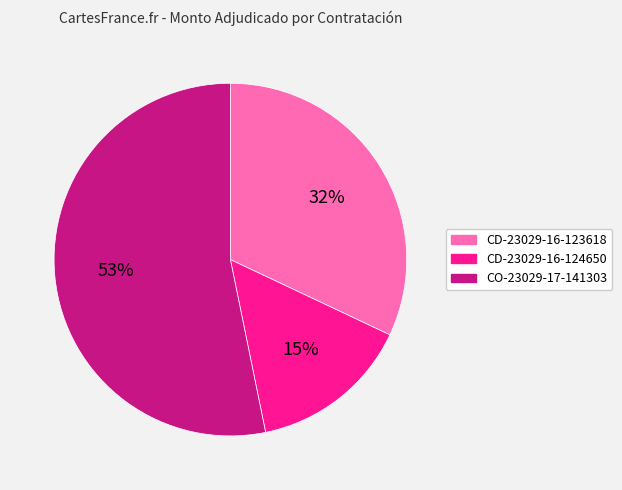

To the nearest percent, what portion does CD-23029-16-123618 represent?

32%